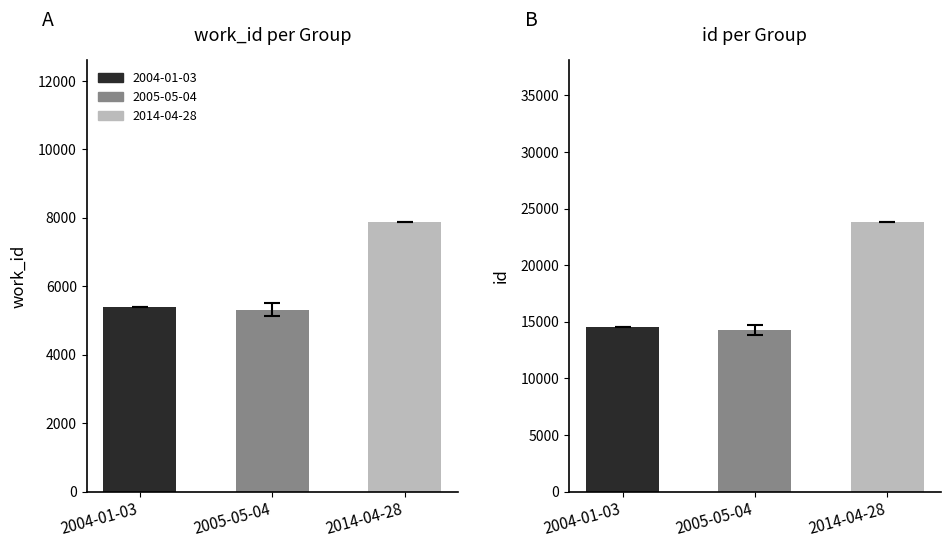

What is the sum of all id values?

52605.0